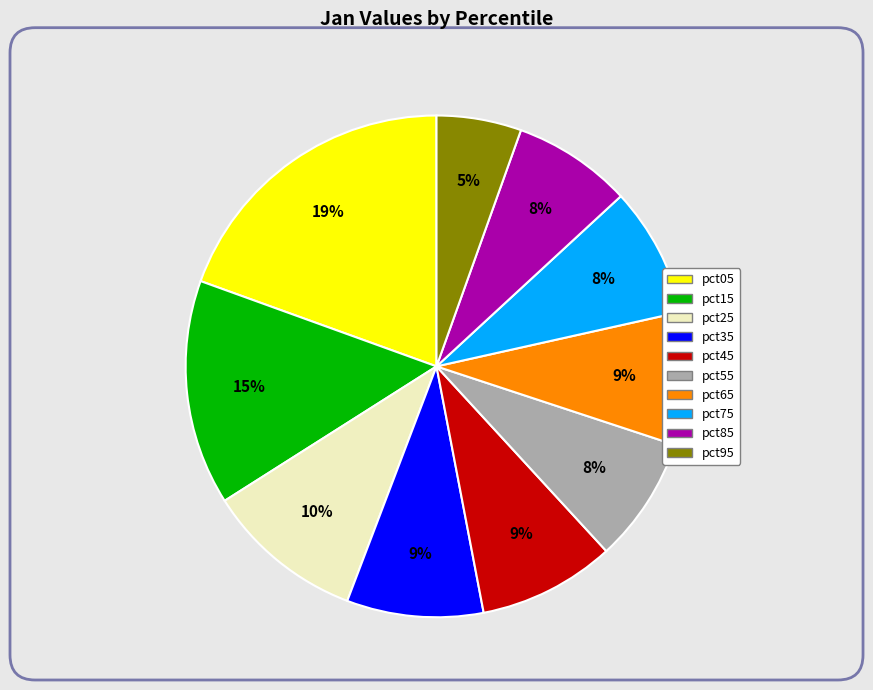

How many segments does this pie chart have?

10